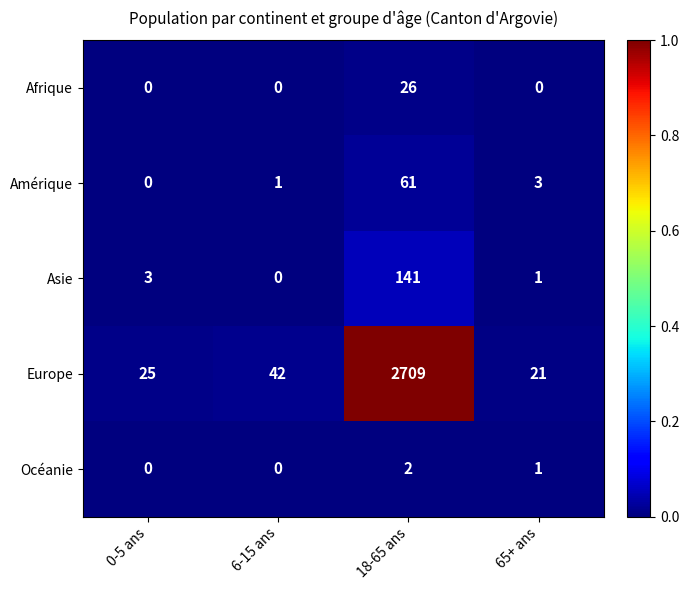

The value of Asie at 0-5 ans is 3. True or false?

True